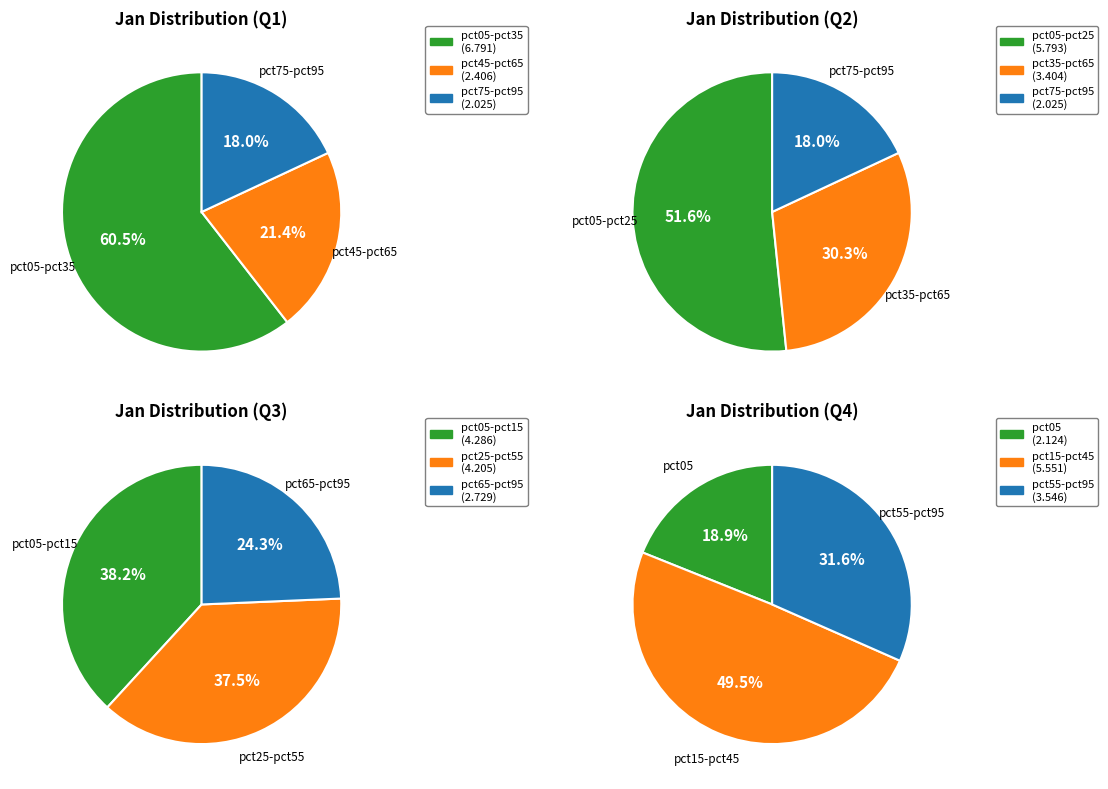

True or false: pct95 accounts for 1% of the total.

False